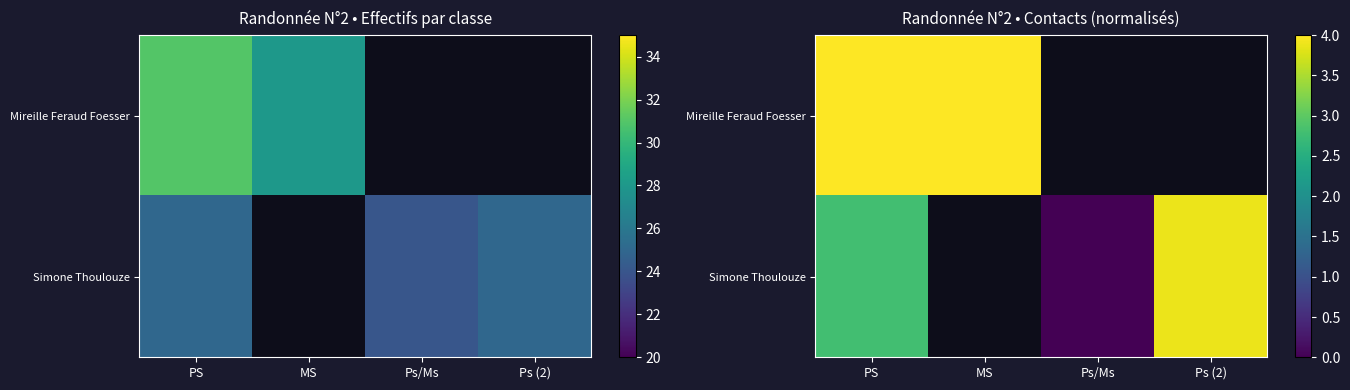

Is the value of Mireille Feraud Foesser at Ps/Ms greater than the value of Simone Thoulouze at Ps/Ms?

No